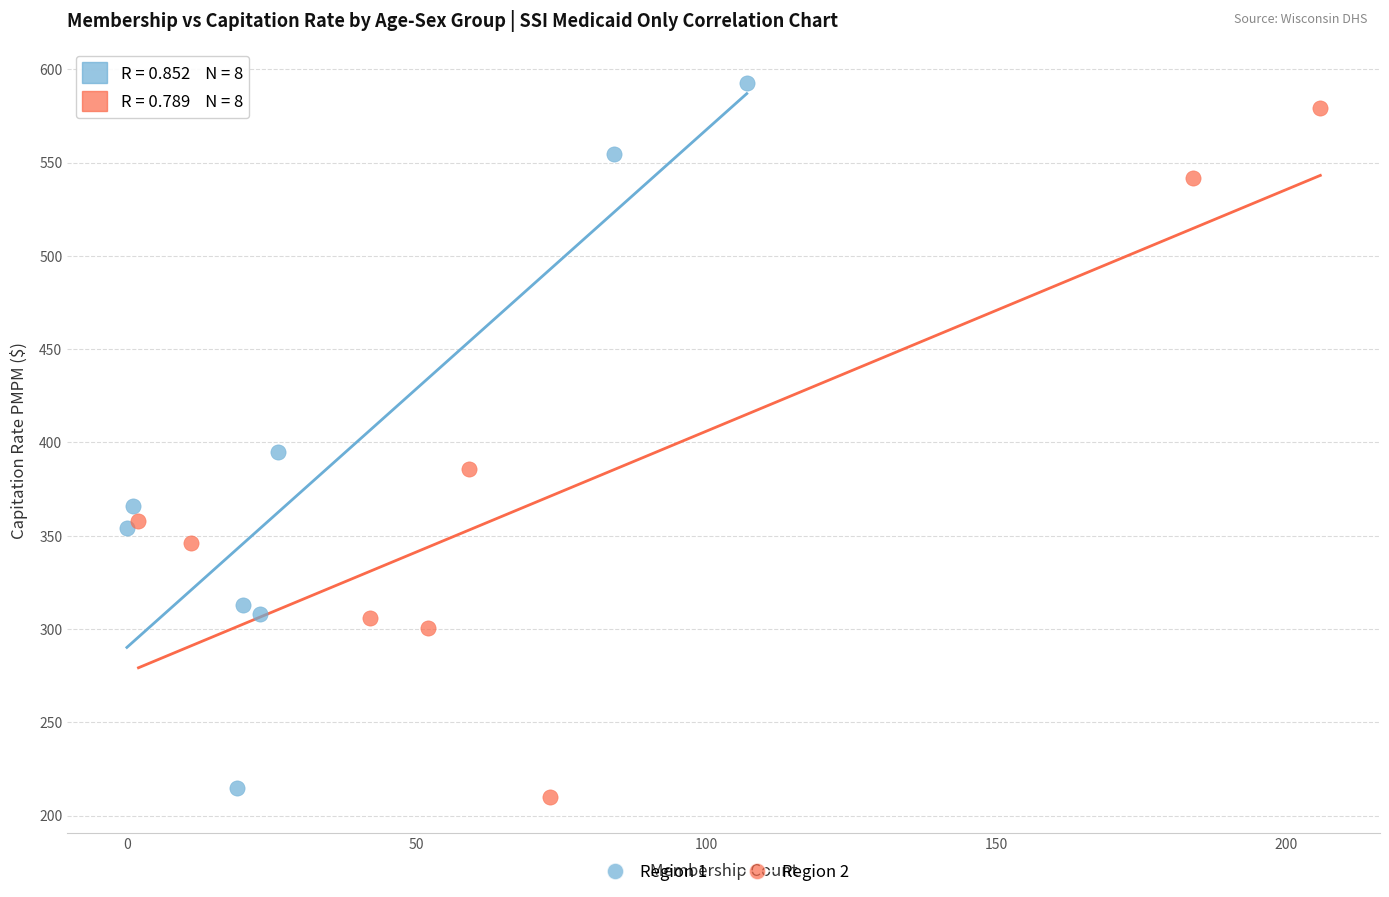

Which series has the largest Y range (max minus min)?

Region 1